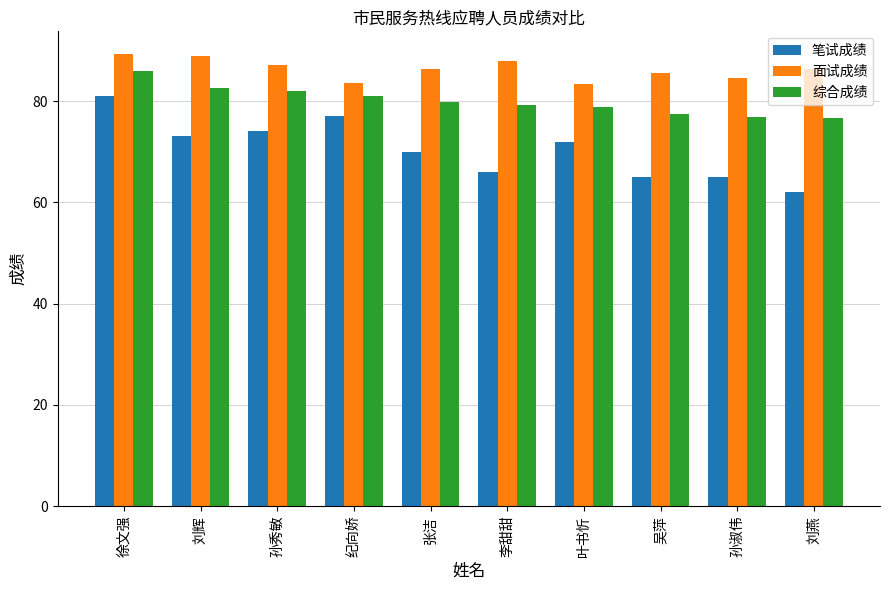

What is the average value of the 面试成绩 series?

86.3